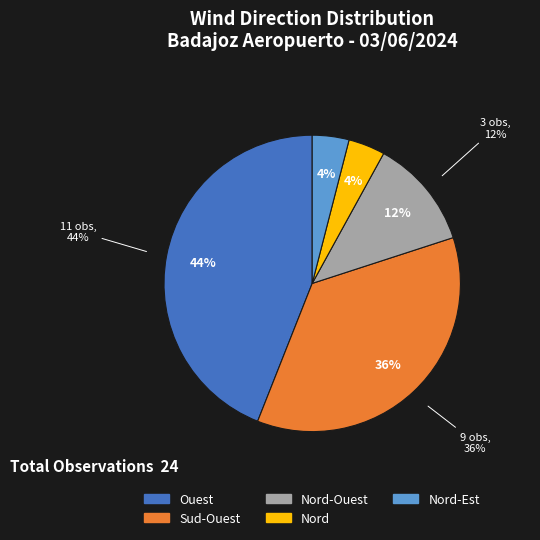

What percentage is the Ouest slice, to the nearest percent?

44%